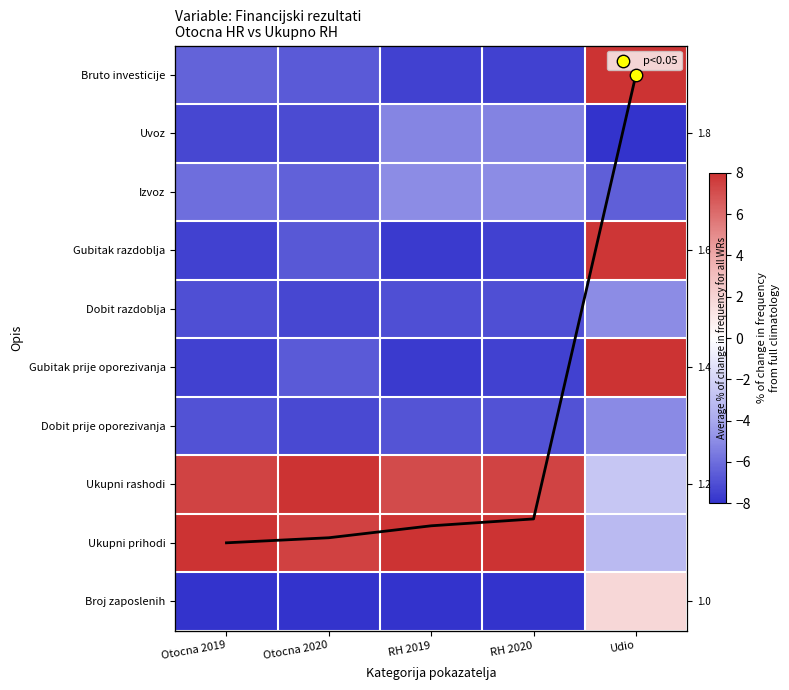

At how many categories does at least one series exceed -5?

5